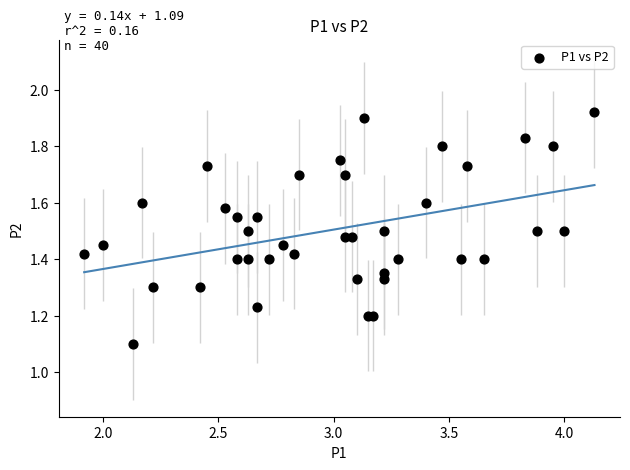

What Y value in the scatter plot is closest to 1?

1.1